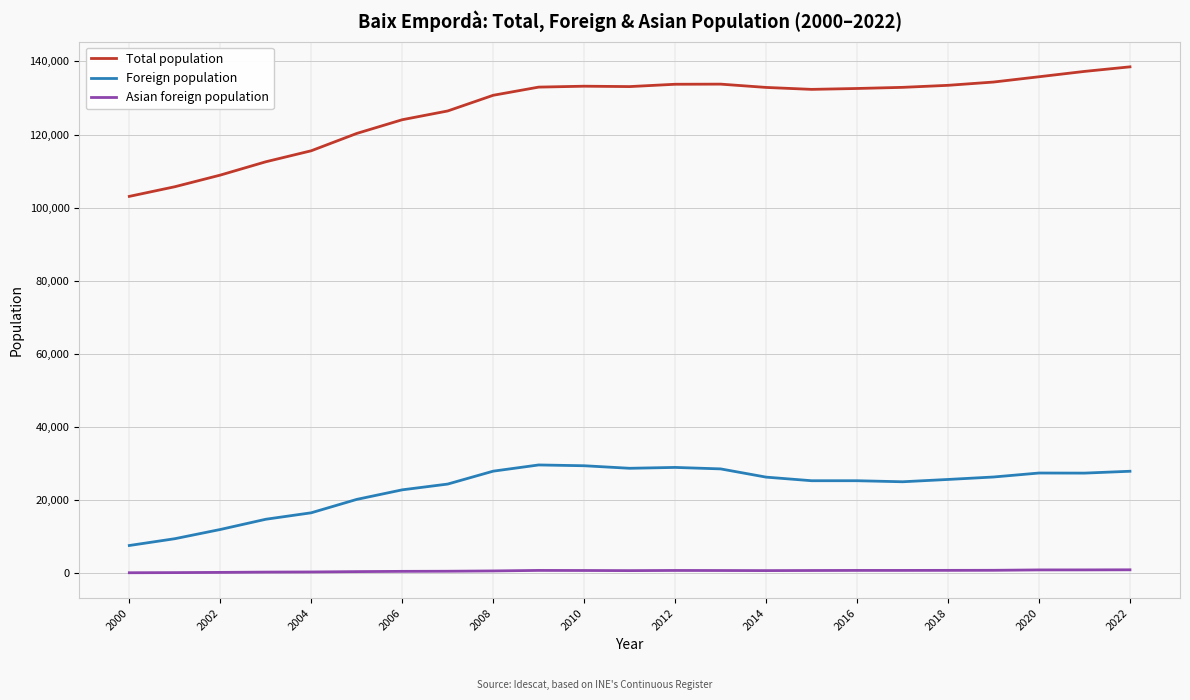

Rank the series by their average value, from highest to lowest.

Total population, Foreign population, Asian foreign population